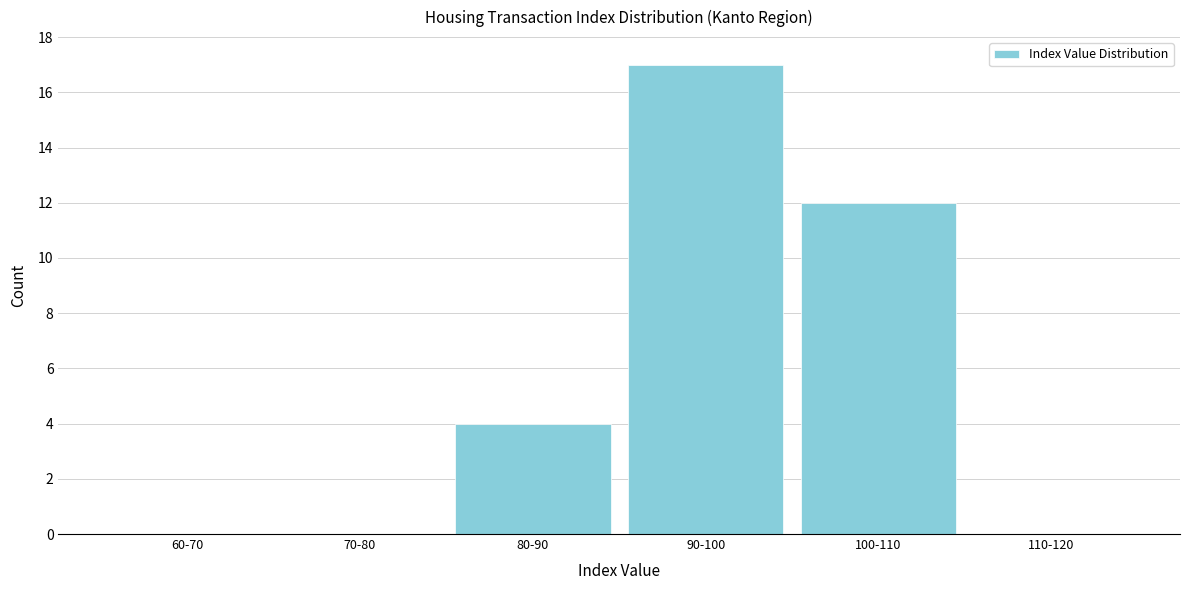

Reading left to right, list all the values displayed in this chart.

60-70=0	70-80=0	80-90=4	90-100=17	100-110=12	110-120=0